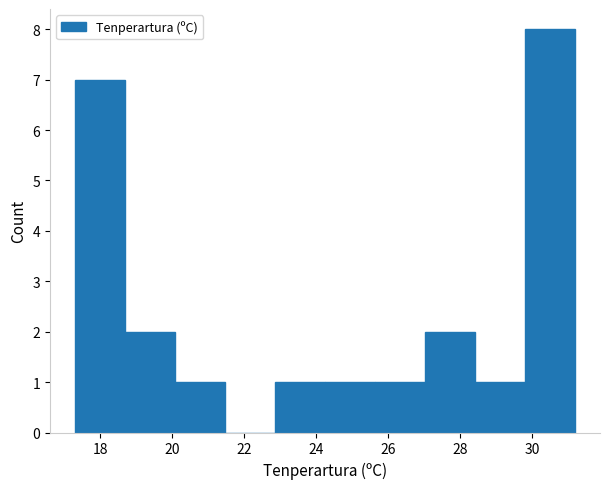

Which range on the x-axis has the tallest bar?

29.8 to 31.2